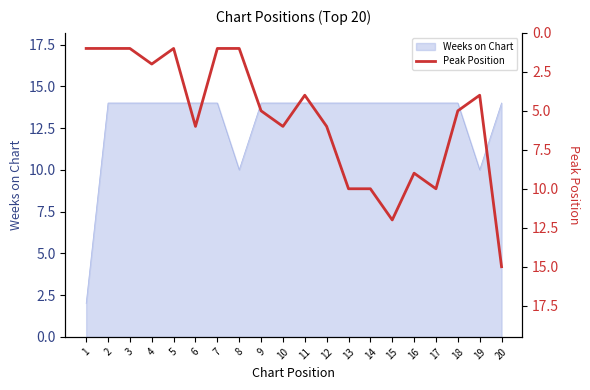

Reading right to left, list all the values displayed in this chart.

15	4	5	10	9	12	10	10	6	4	6	5	1	1	6	1	2	1	1	1